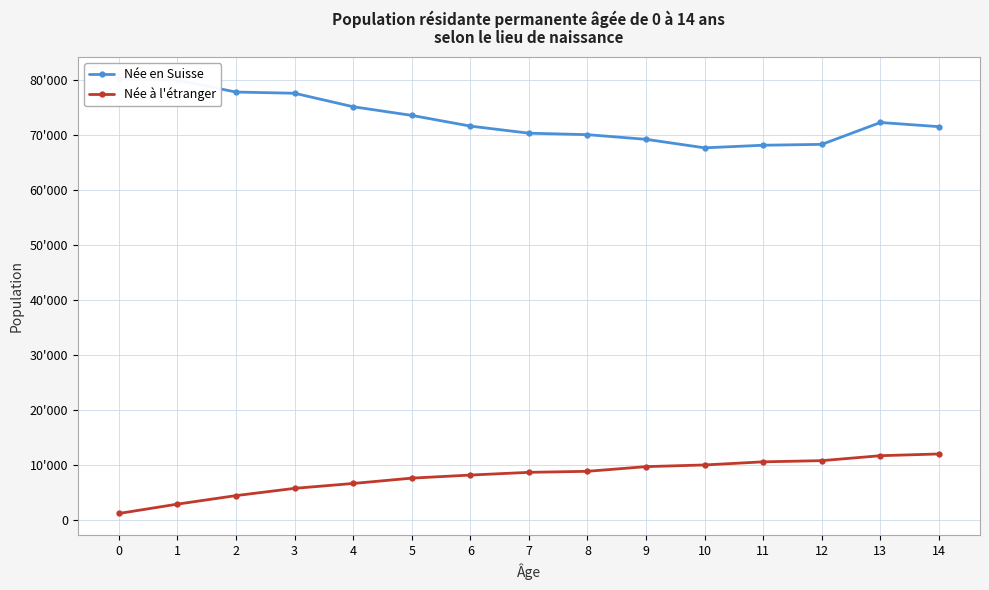

Which has a higher value, 7 or 2?

2